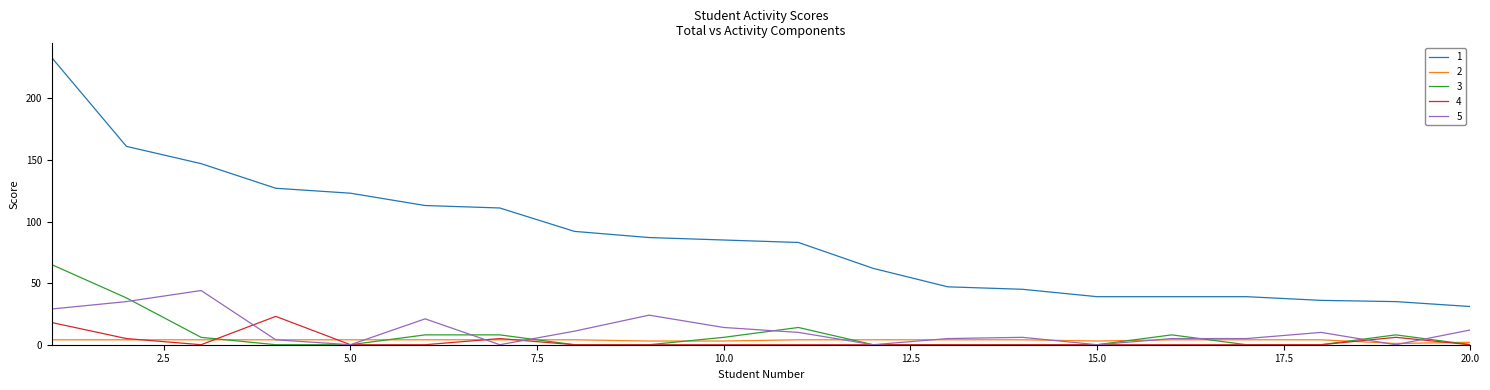

True or false: 1 and 5 cross at least once.

False